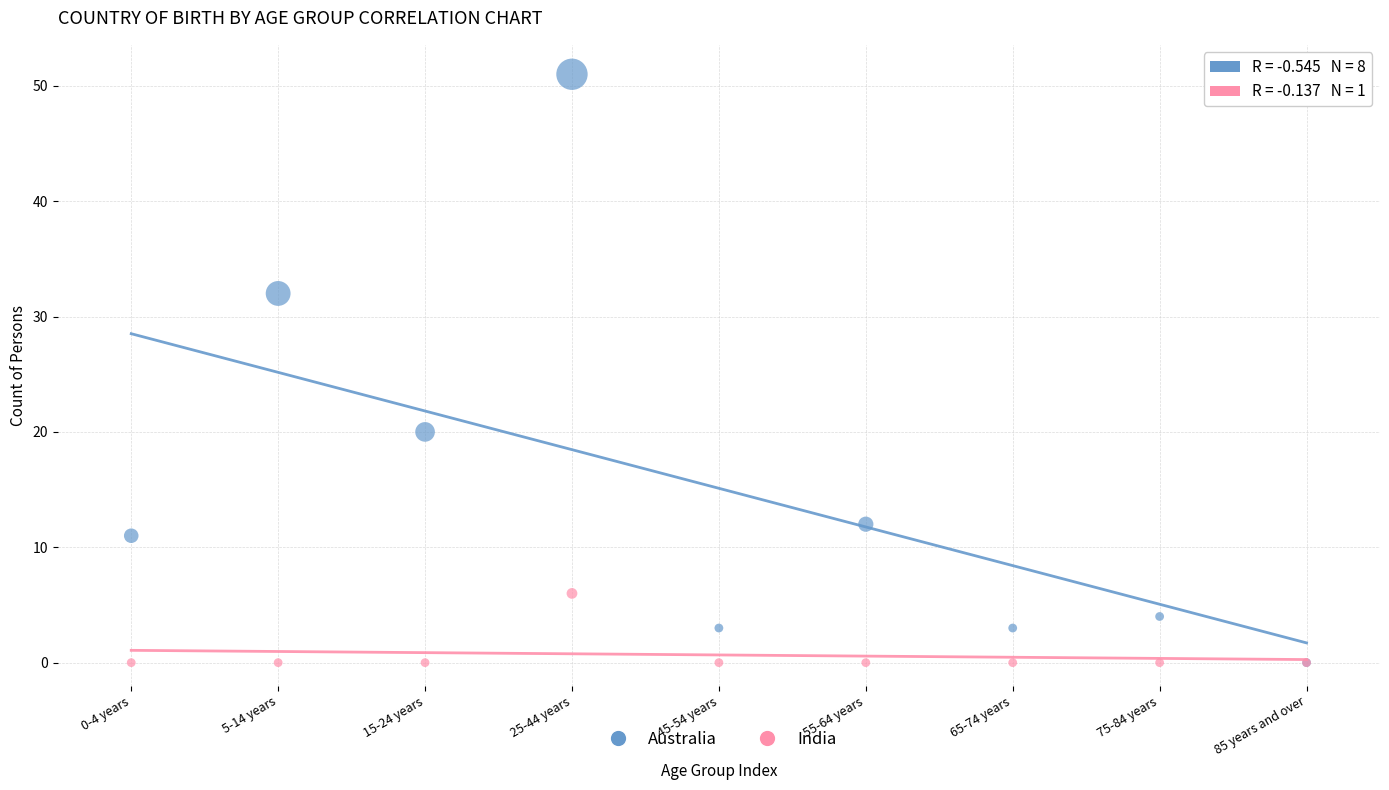

Which series has the largest Y range (max minus min)?

Australia